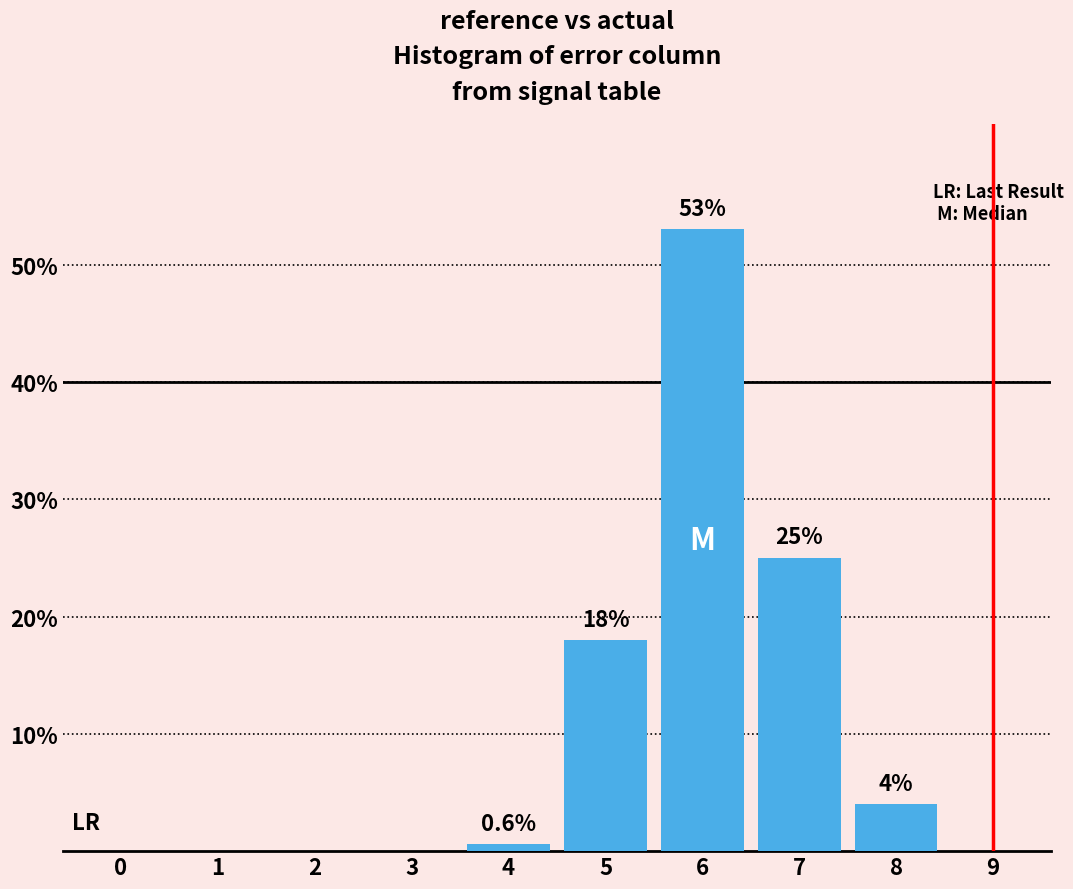

Reading left to right, transcribe all the data shown in this chart.

0=0.0	1=0.0	2=0.0	3=0.0	4=0.6	5=18.0	6=53.0	7=25.0	8=4.0	9=0.0